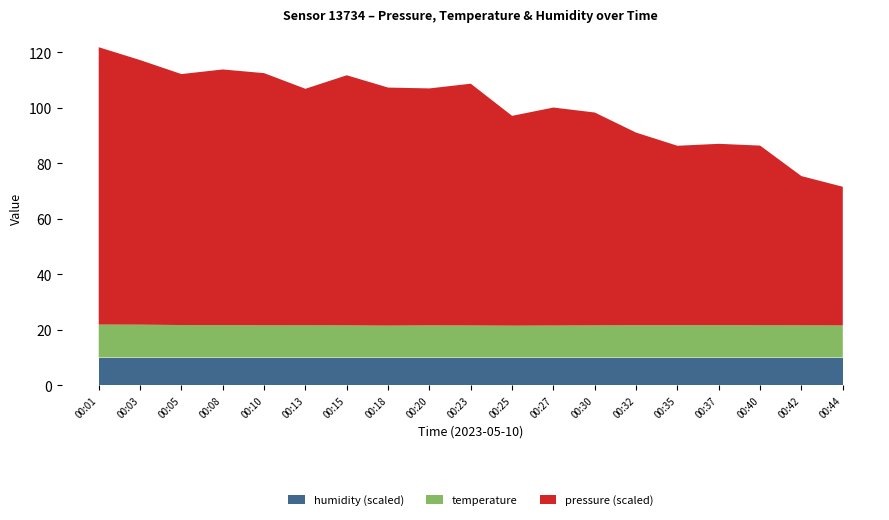

What is the minimum value for humidity (scaled)?

10.0